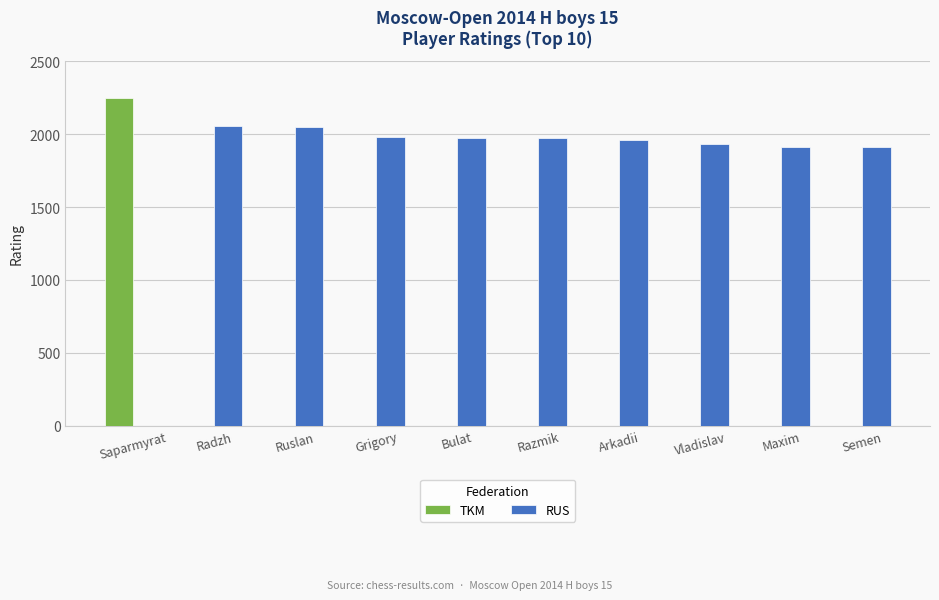

What is the sum of all TKM values?

2244